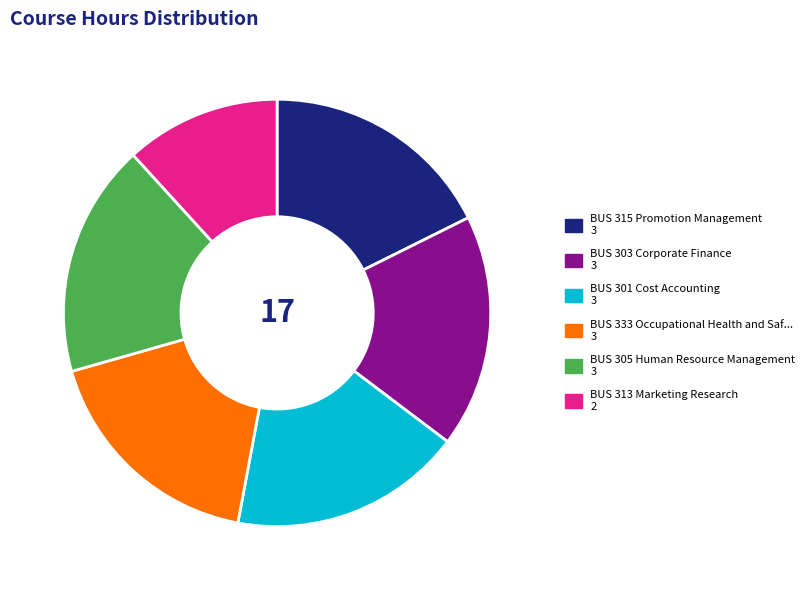

Is there any slice that represents more than half of the pie?

No